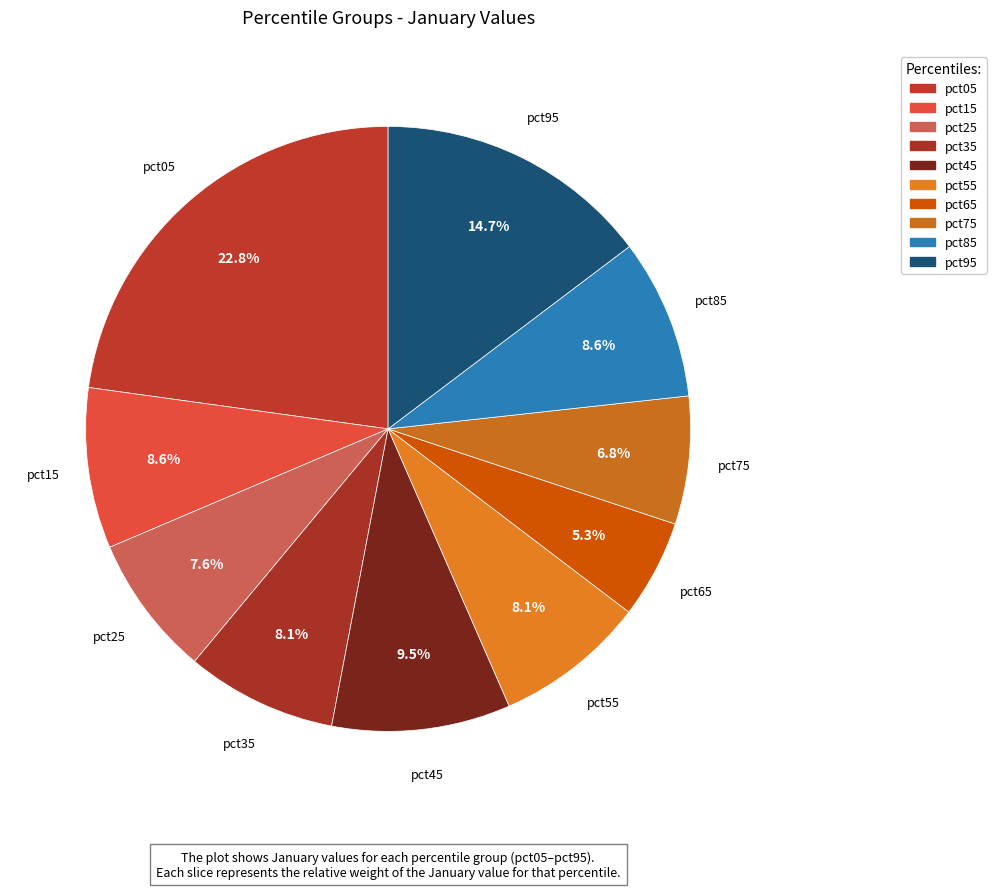

What percentage is NOT represented by pct75?

93.2%